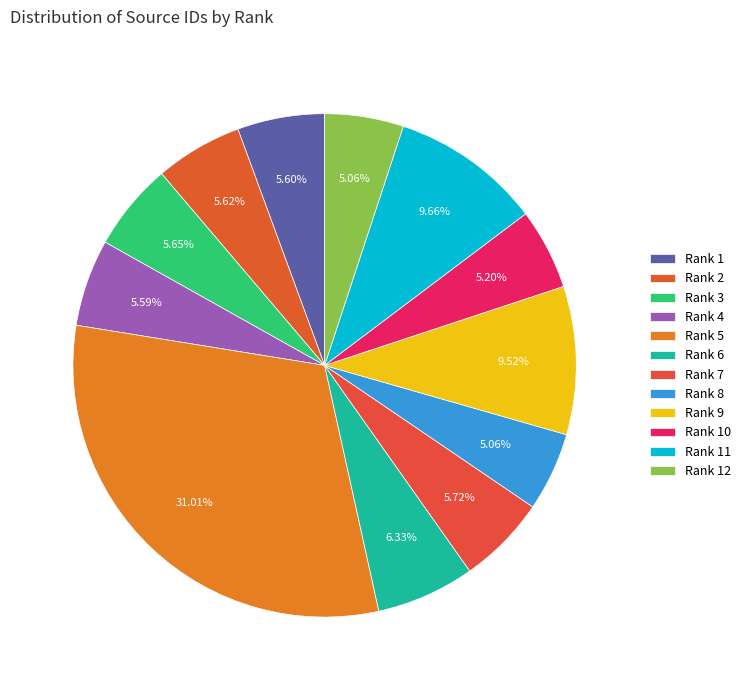

How many segments does this pie chart have?

12